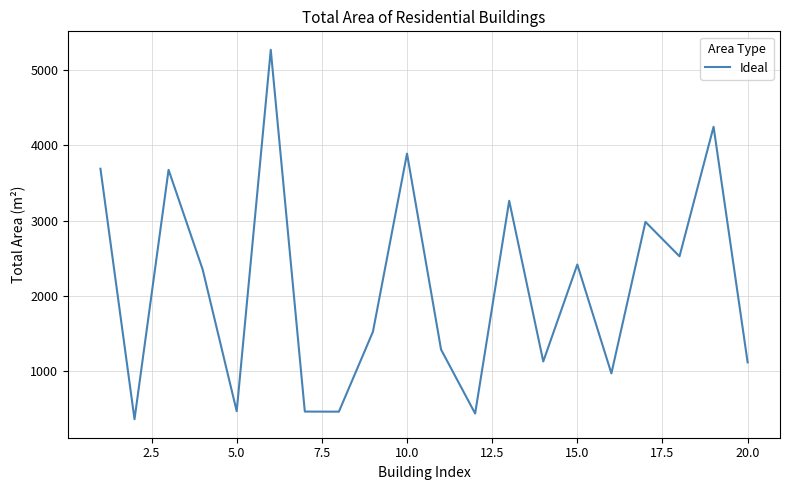

What is the difference between the maximum and minimum values?

4914.3